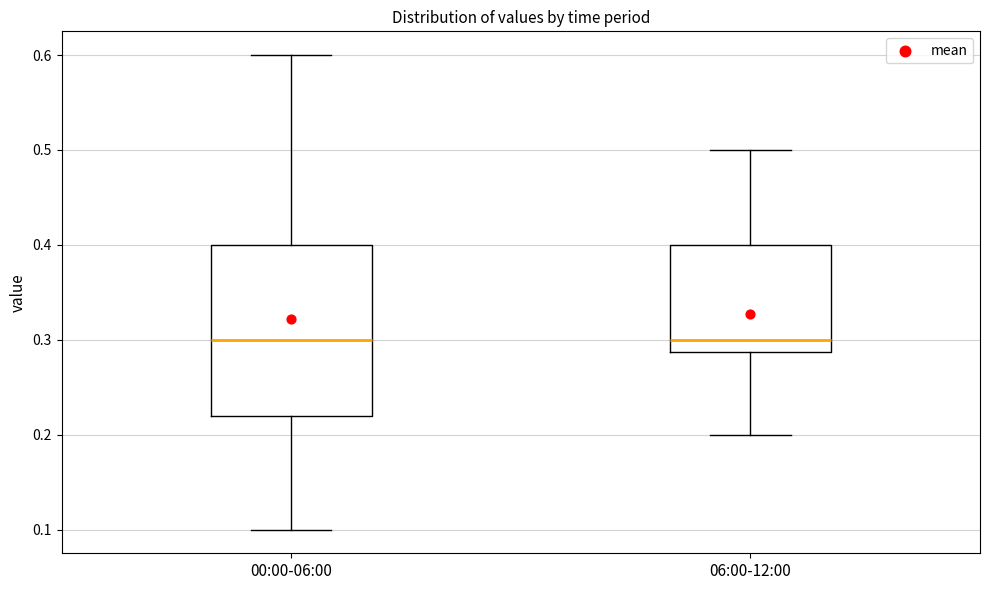

Where does the lower whisker of the box for 00:00-06:00 end on the y-axis? The values are not printed on the chart, so give them approximately, as read against the axis.

0.10